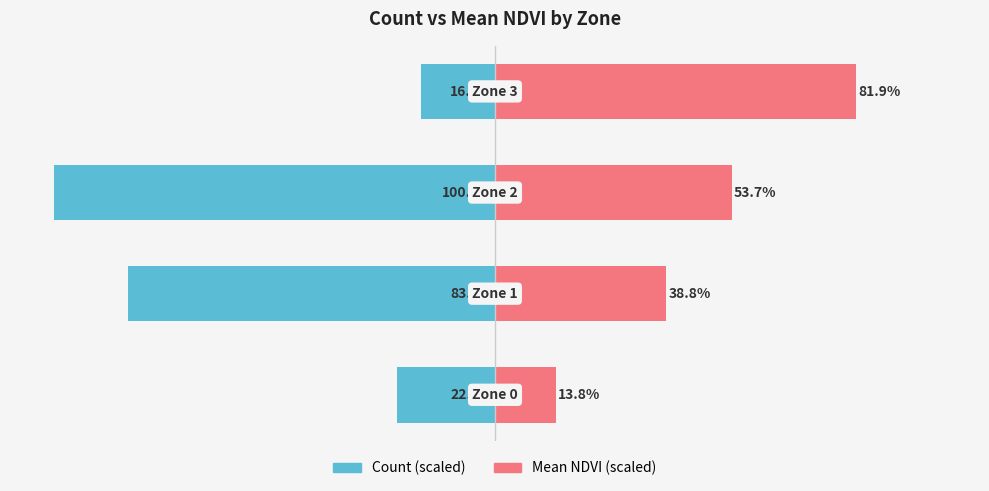

The value of Count (scaled) at 2 is -100.0. True or false?

True